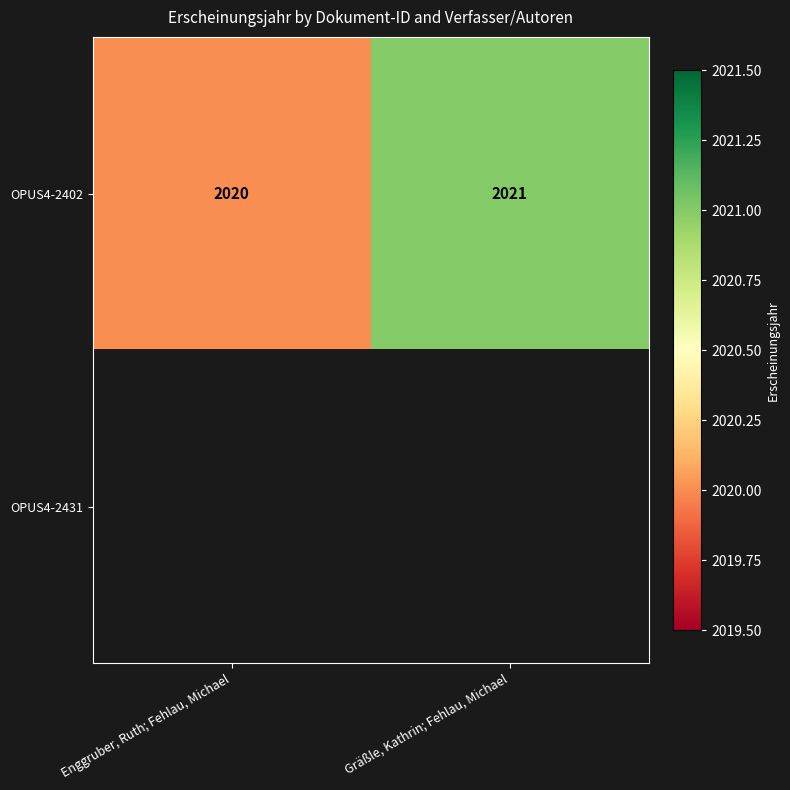

What is the smallest value displayed?

2020.0